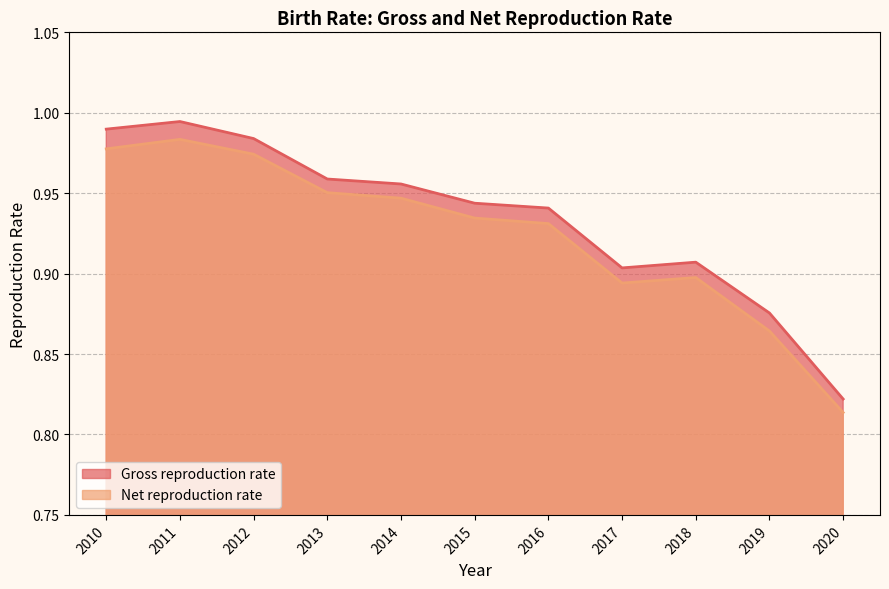

At 2010, list the series in order from smallest to largest.

Net reproduction rate, Gross reproduction rate